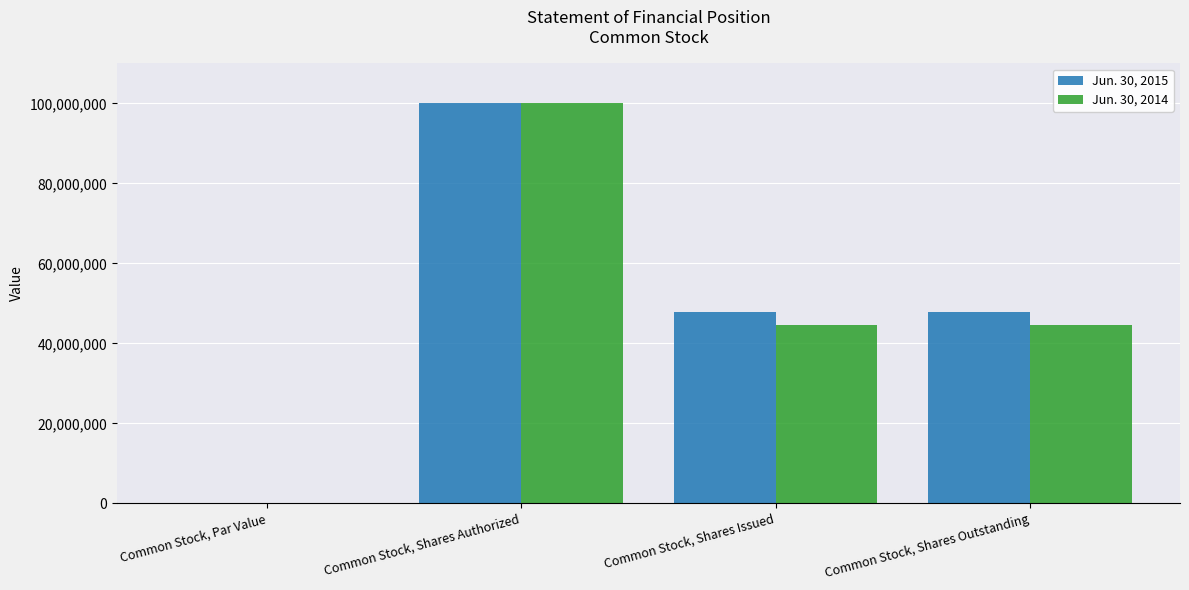

What are all the series names shown in the legend?

Jun. 30, 2015, Jun. 30, 2014